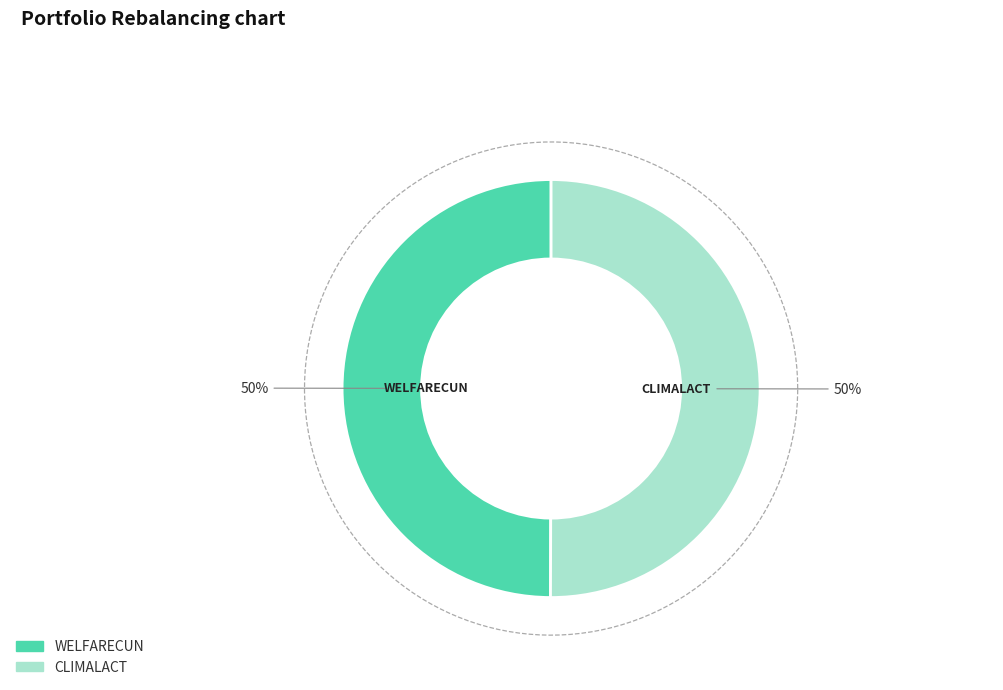

What percentage do CLIMALACT and WELFARECUN together represent?

100.0%